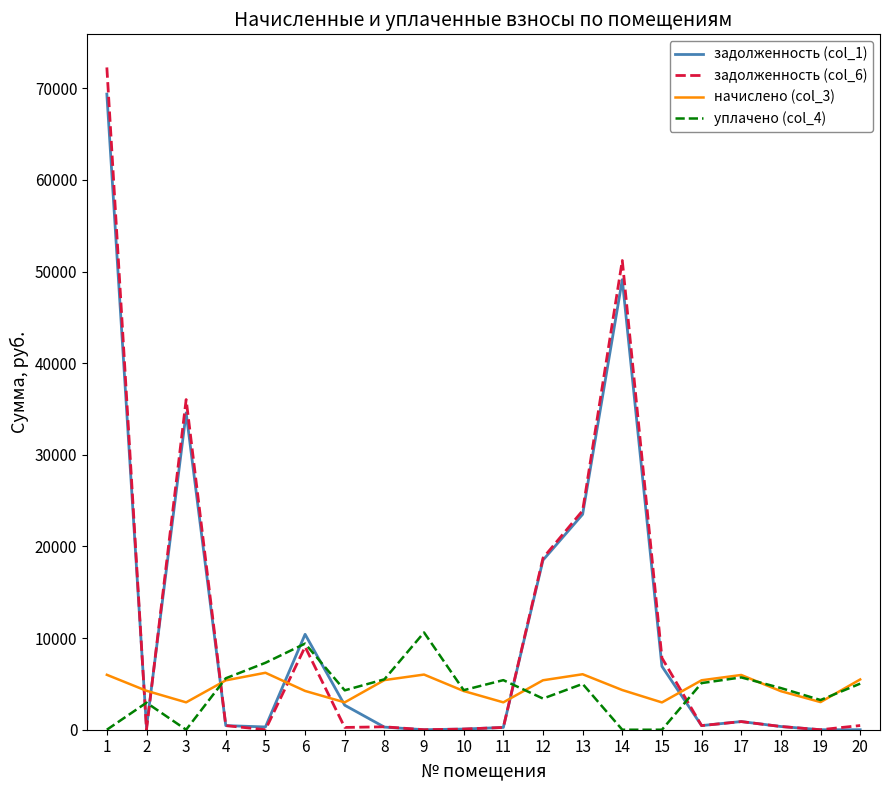

Which series ends up on top after the final intersection of задолженность (col_6) and уплачено (col_4)?

уплачено (col_4)